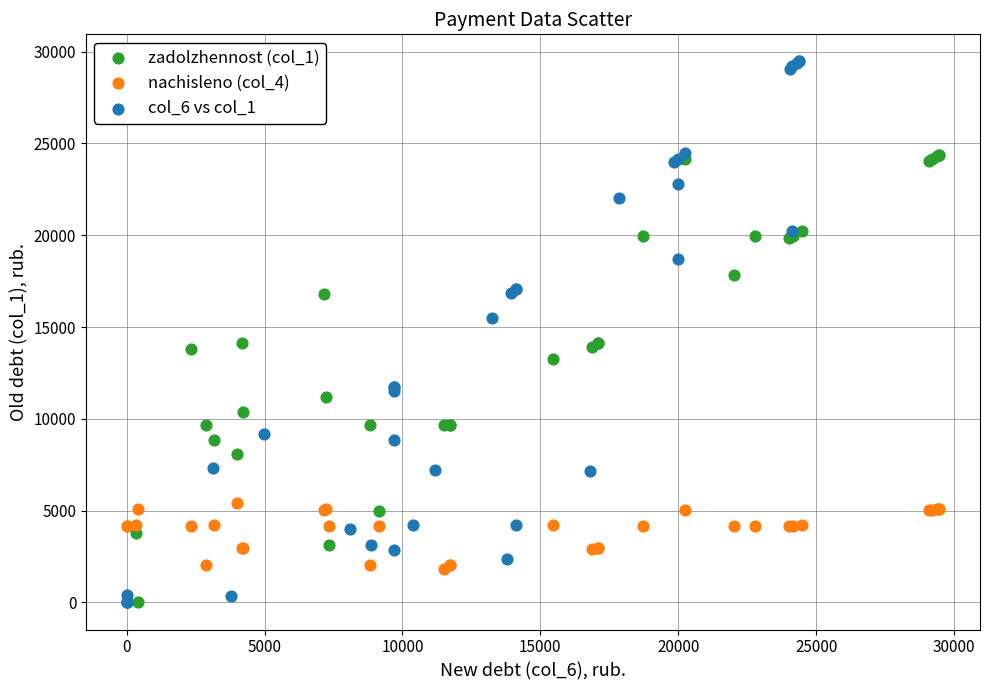

Which series reaches the maximum Y coordinate?

col_6 vs col_1